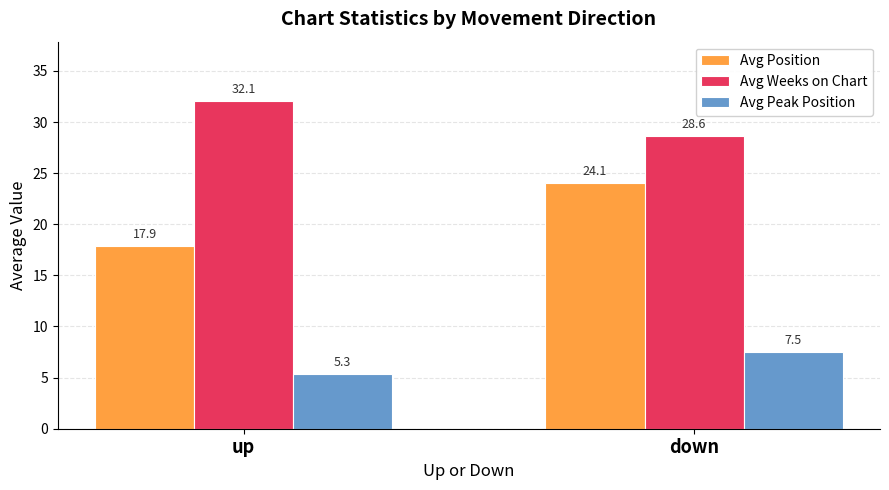

List the series in order of their overall mean, lowest first.

Avg Peak Position, Avg Position, Avg Weeks on Chart